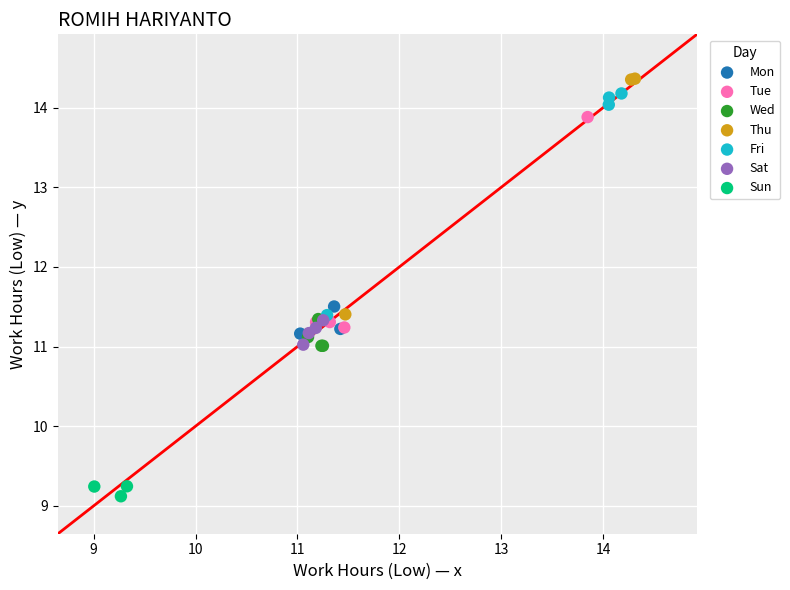

Which series reaches the minimum Y coordinate?

Sun